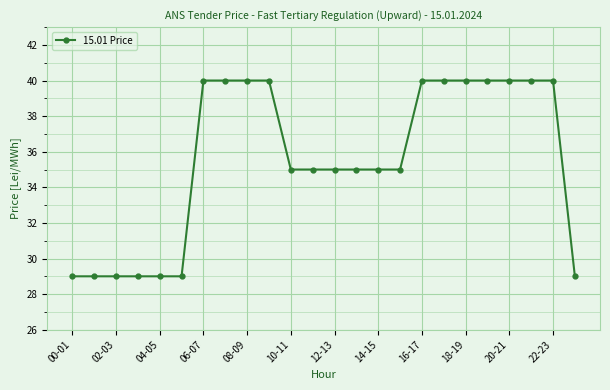

Reading left to right, transcribe all the data shown in this chart.

29	29	29	29	29	29	40	40	40	40	35	35	35	35	35	35	40	40	40	40	40	40	40	29